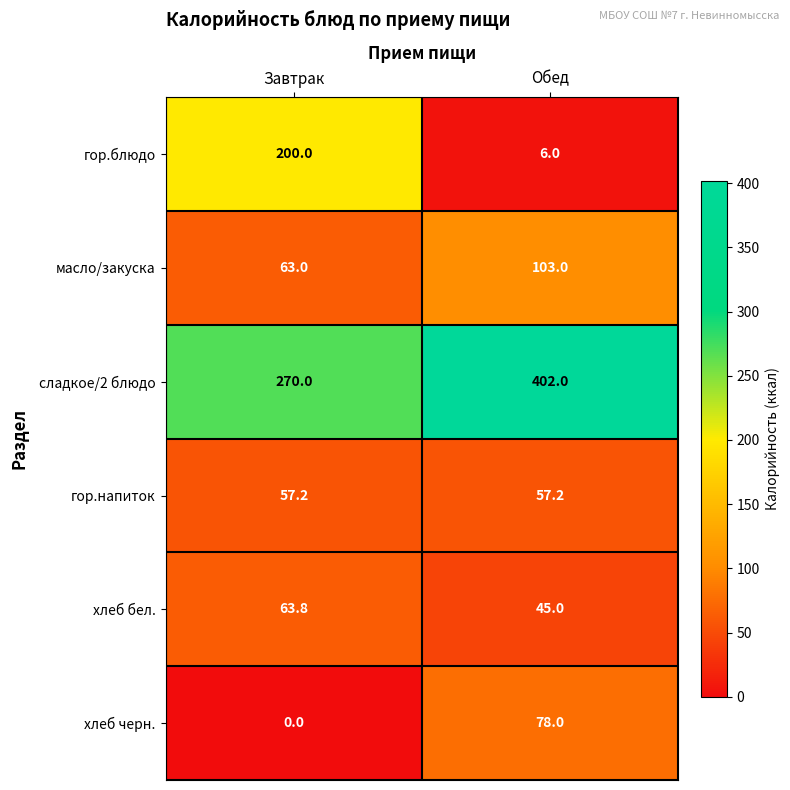

At which category is the sum across all series the highest?

Обед